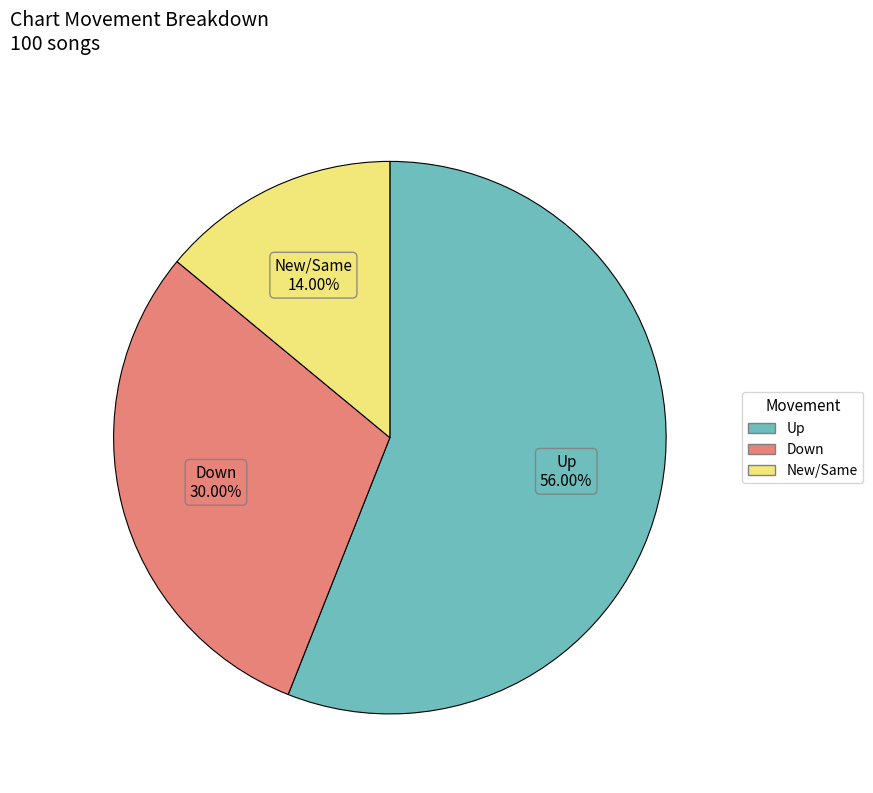

How many segments does this pie chart have?

3